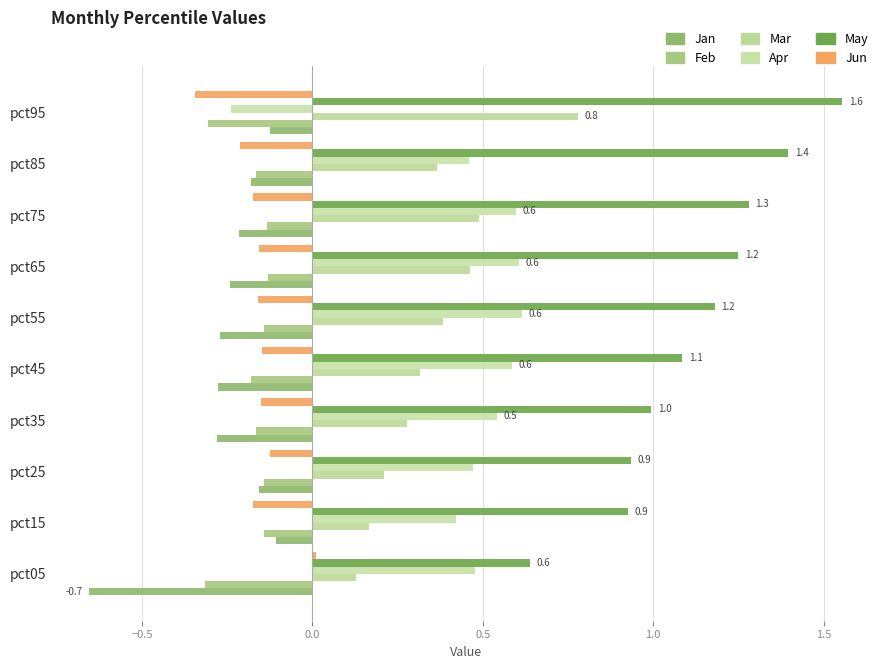

At which category does the chart reach its minimum across all series?

pct05